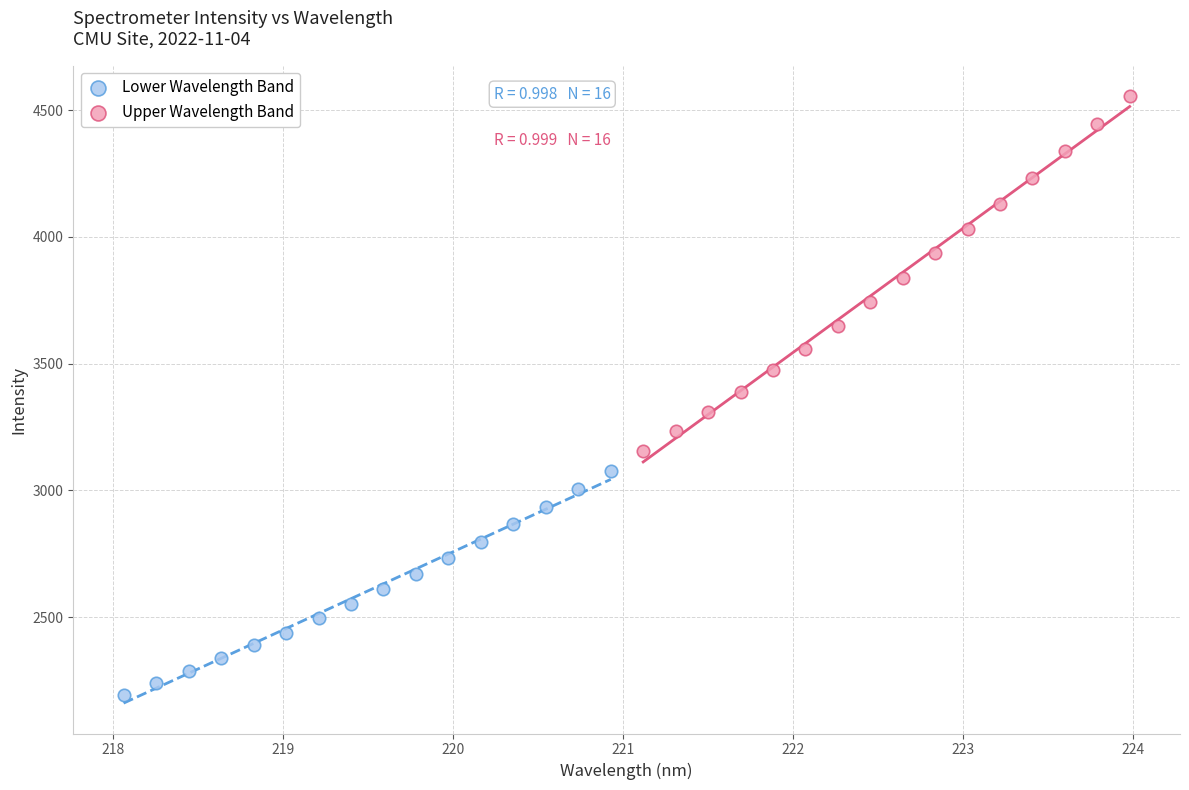

Which series has the largest Y range (max minus min)?

Upper Wavelength Band